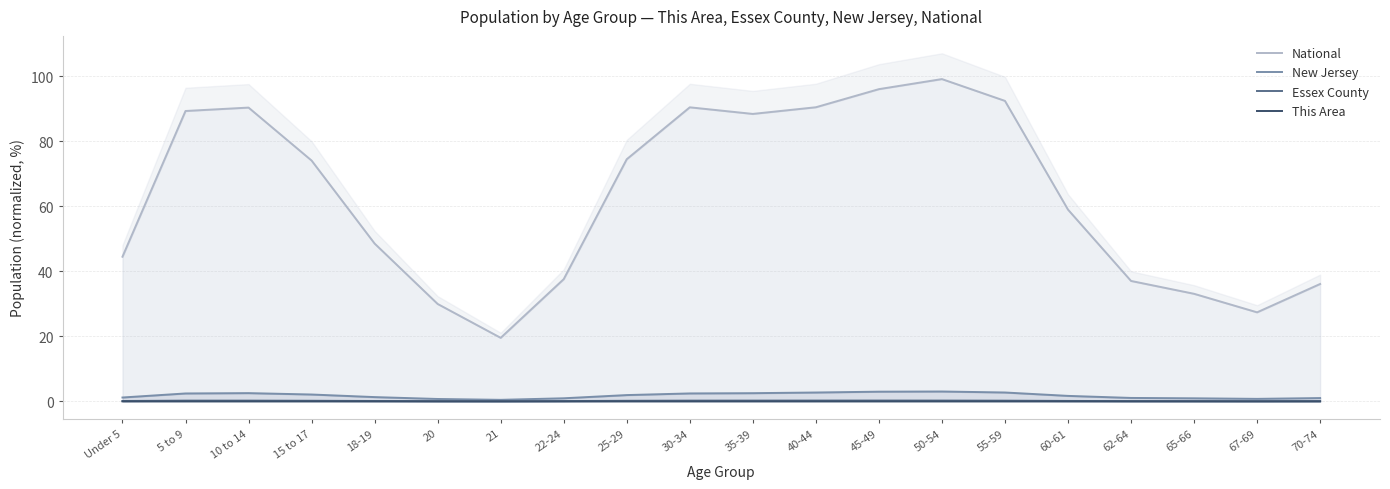

Reading left to right, list all the values displayed in this chart.

National: 44.5	89.3	90.3	74.1	48.5	30.0	19.5	37.6	74.5	90.4	88.4	90.4	96.0	99.1	92.4	59.0	37.0	33.1	27.4	36.1
New Jersey: 1.2	2.4	2.5	2.1	1.3	0.7	0.5	1.0	1.9	2.4	2.5	2.7	3.0	3.0	2.7	1.7	1.1	0.9	0.8	1.0
Essex County: 0.1	0.2	0.2	0.2	0.1	0.1	0.0	0.1	0.2	0.2	0.2	0.3	0.3	0.3	0.2	0.1	0.1	0.1	0.1	0.1
This Area: 0.0	0.0	0.0	0.0	0.0	0.0	0.0	0.0	0.0	0.0	0.0	0.0	0.0	0.0	0.0	0.0	0.0	0.0	0.0	0.0